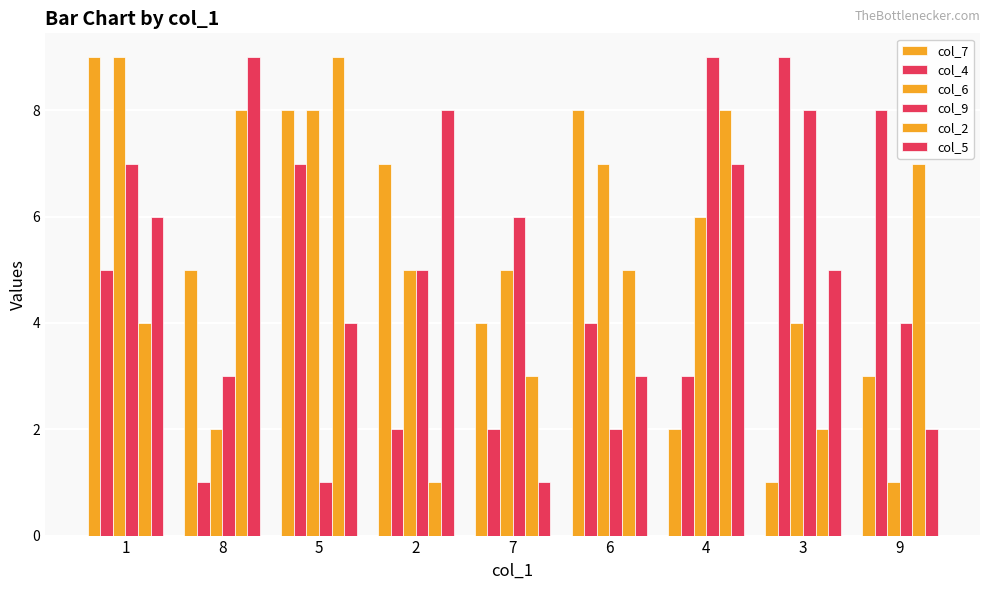

How many values in the col_5 series are below 5?

4